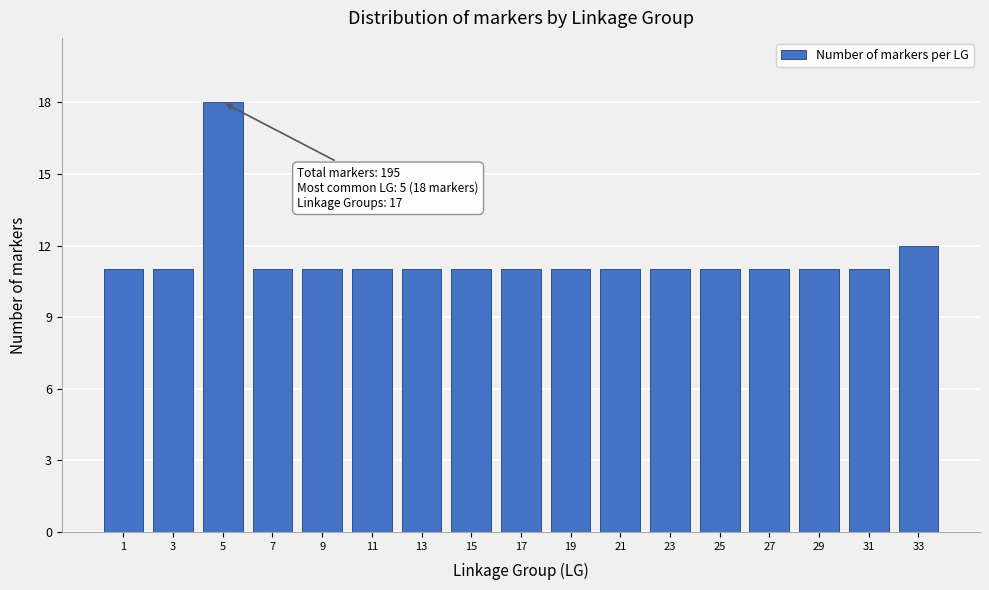

Reading left to right, what are all the values shown in this chart?

1=11	3=11	5=18	7=11	9=11	11=11	13=11	15=11	17=11	19=11	21=11	23=11	25=11	27=11	29=11	31=11	33=12